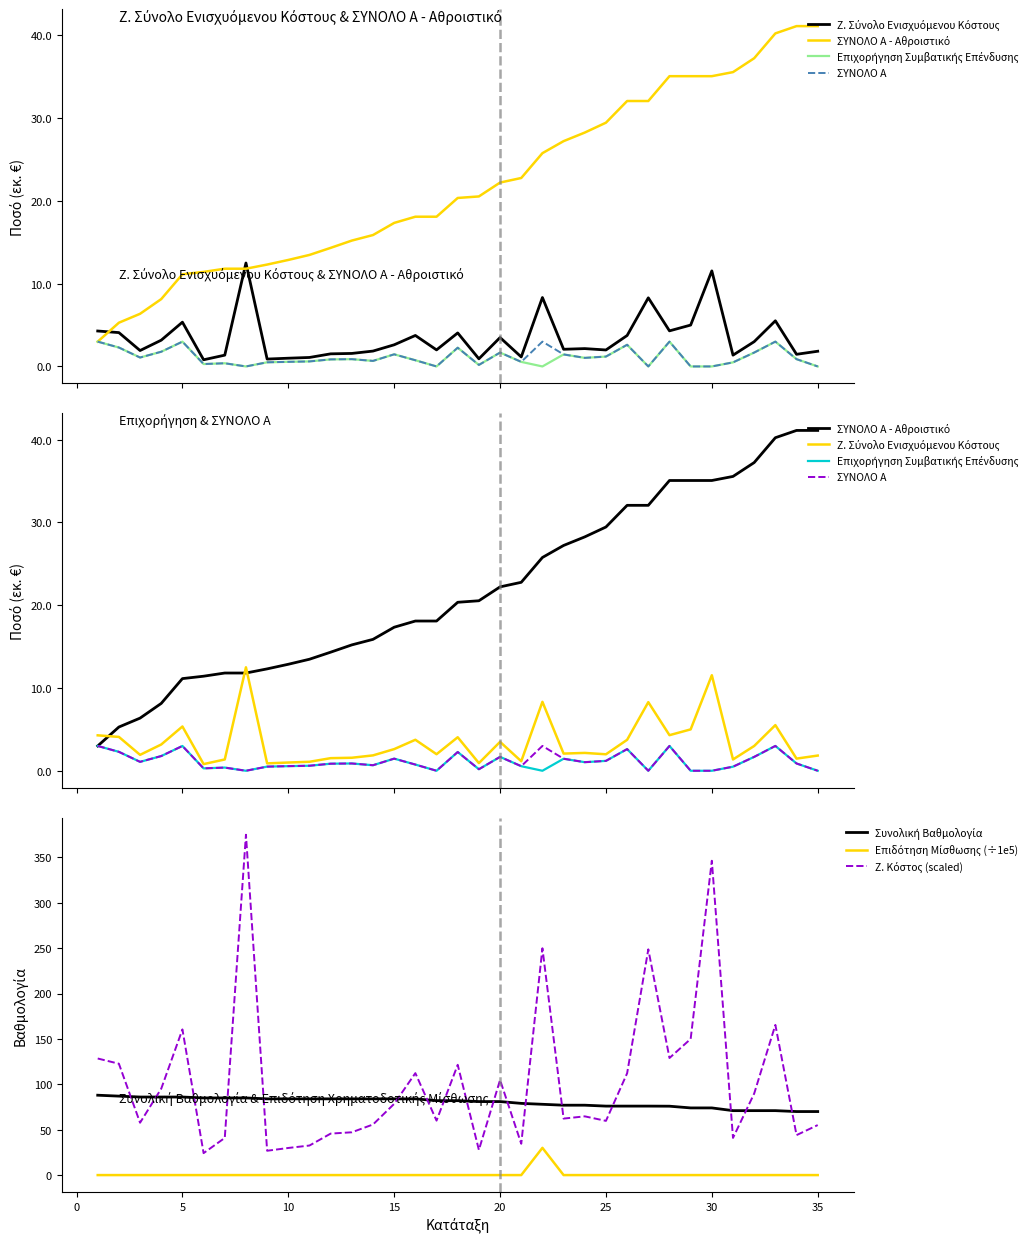

Where does the ΣΥΝΟΛΟ Α series first go above 880332?

1